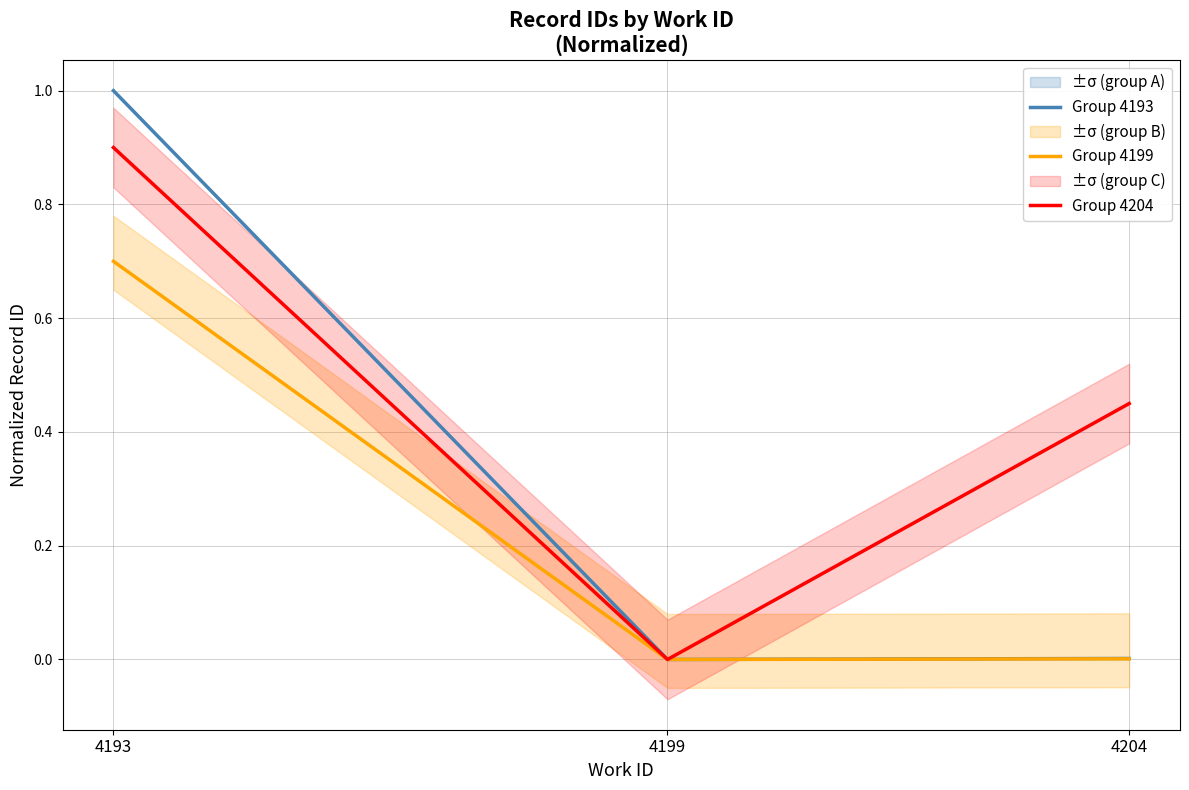

Does the chart display data point markers on the line(s)?

No